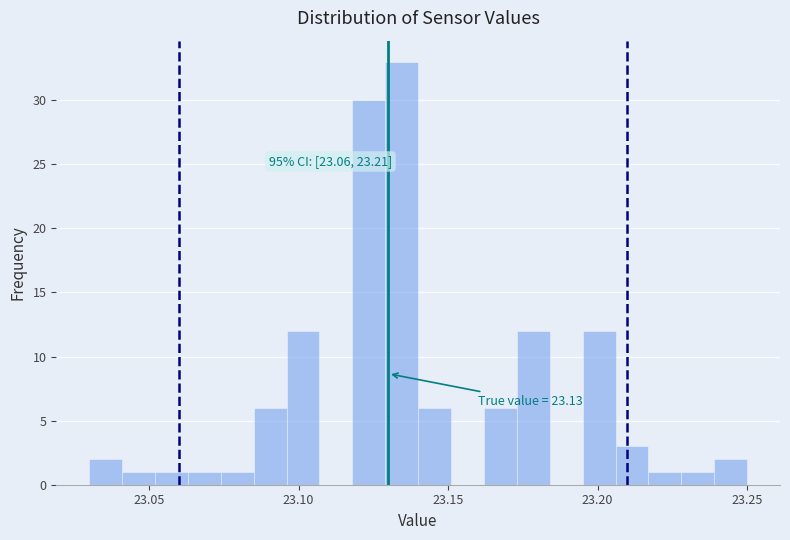

Read against the x-axis, roughly where is the centre of the tallest bar?

23.135